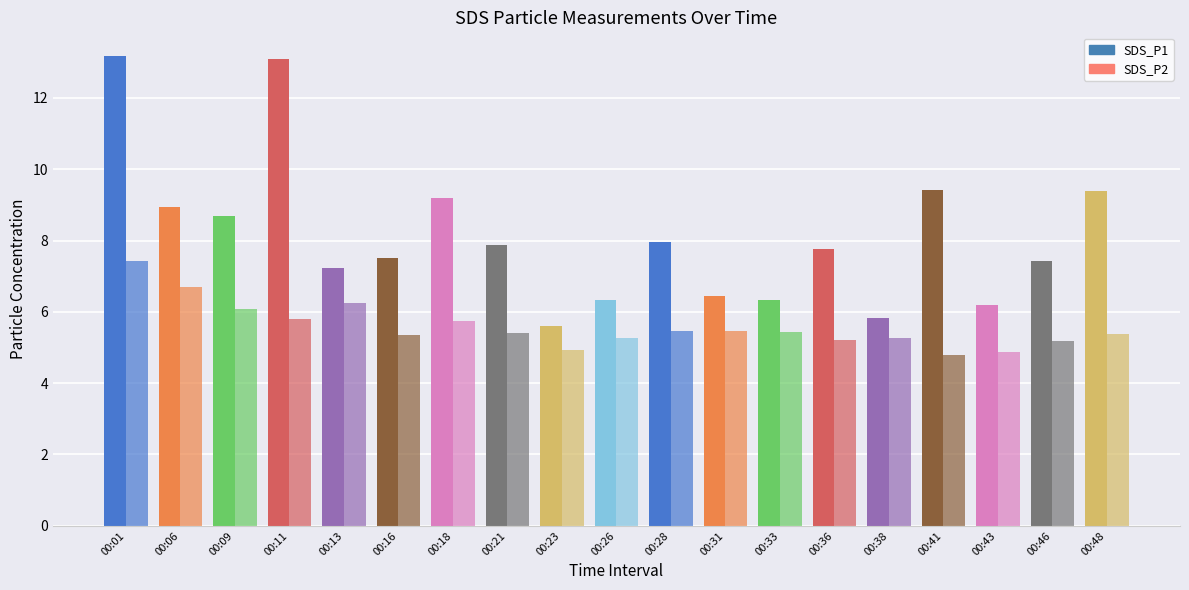

How many series are shown in this chart?

2